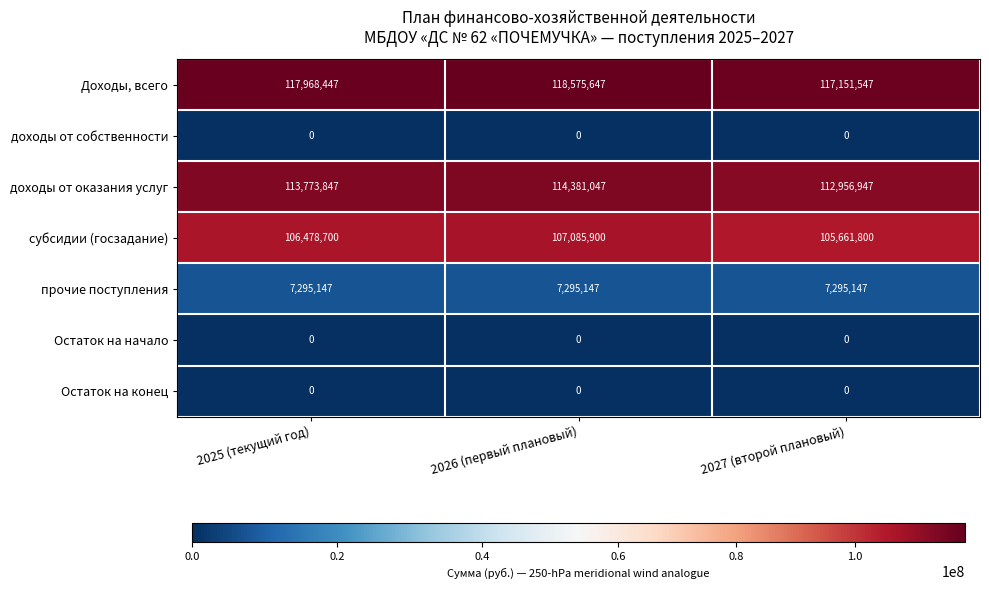

What is the spread (max minus min) of values at 2026 (первый плановый)?

118575647